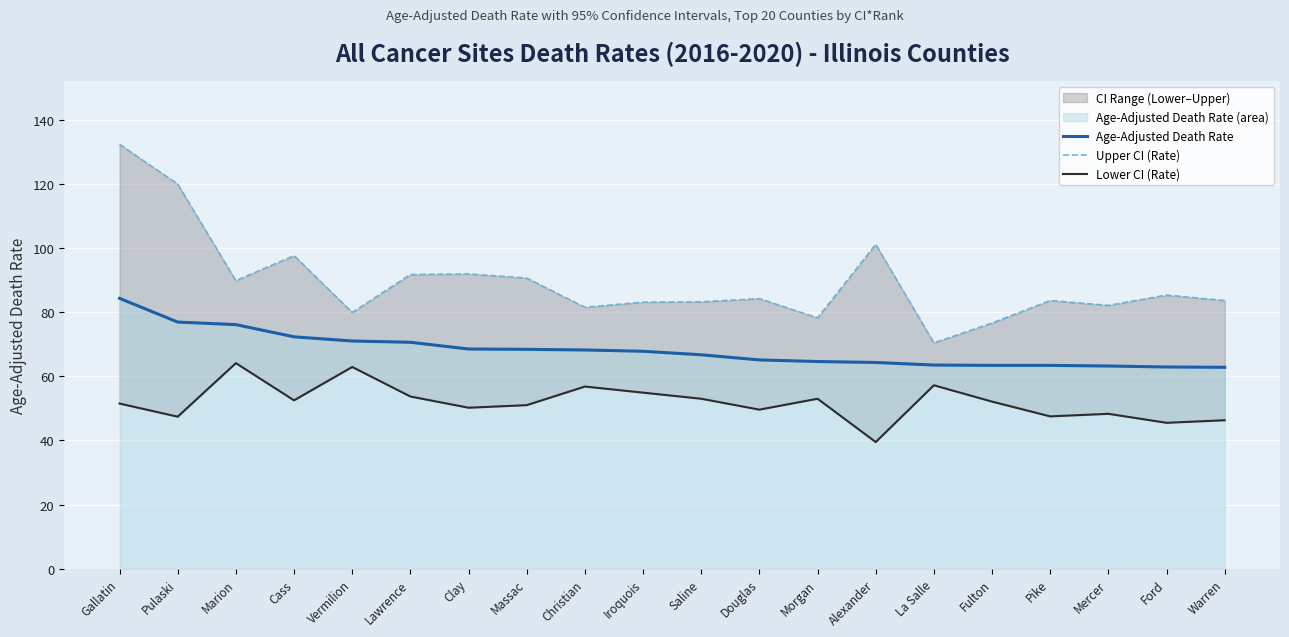

Rank the categories by Lower CI (Rate) value from lowest to highest.

Alexander, Ford, Warren, Pulaski, Pike, Mercer, Douglas, Clay, Massac, Gallatin, Fulton, Cass, Saline, Morgan, Lawrence, Iroquois, Christian, La Salle, Vermilion, Marion